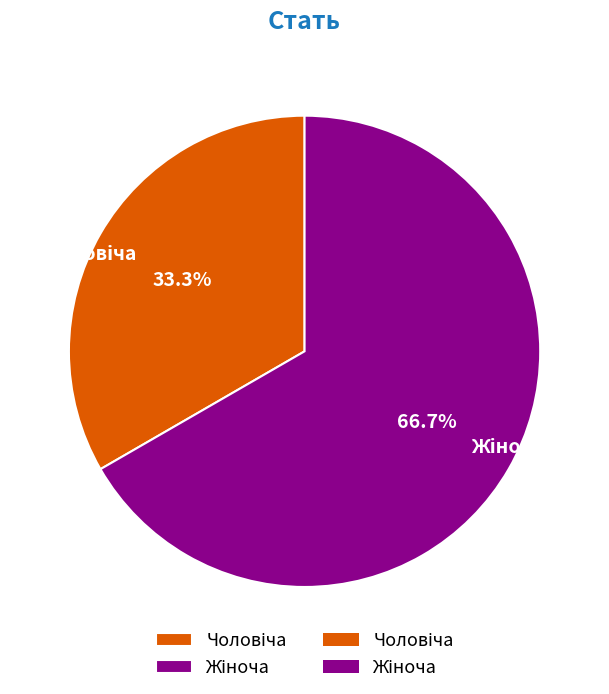

How many segments does this pie chart have?

2